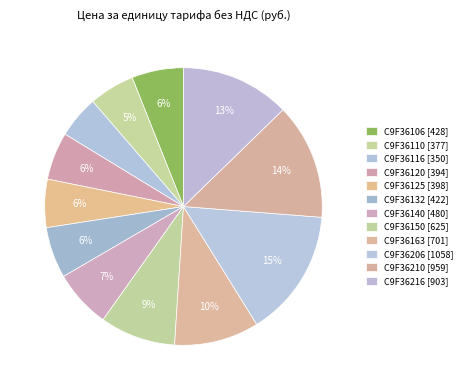

What portion of the pie excludes C9F36150?

91.2%